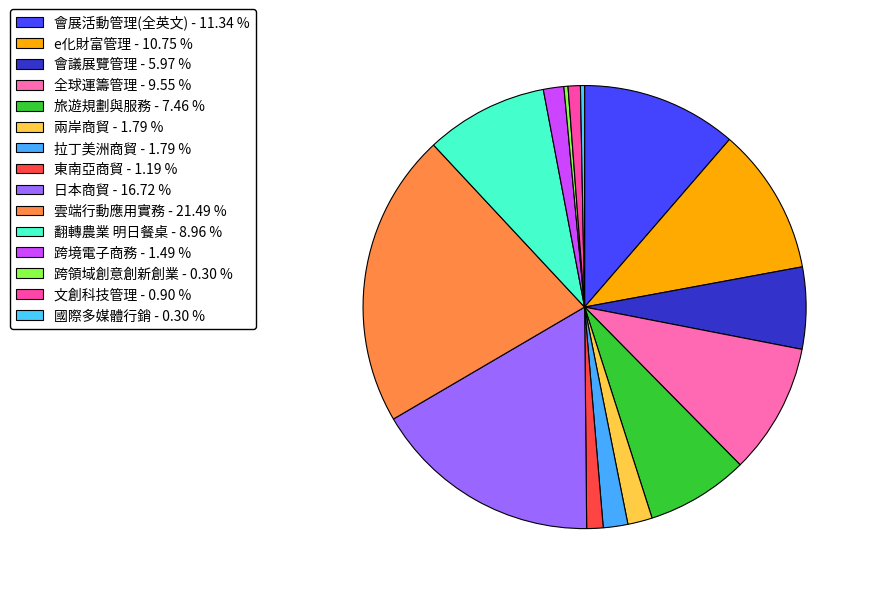

To the nearest percent, what is the difference between the 拉丁美洲商貿 and 雲端行動應用實務 slice percentages?

20%